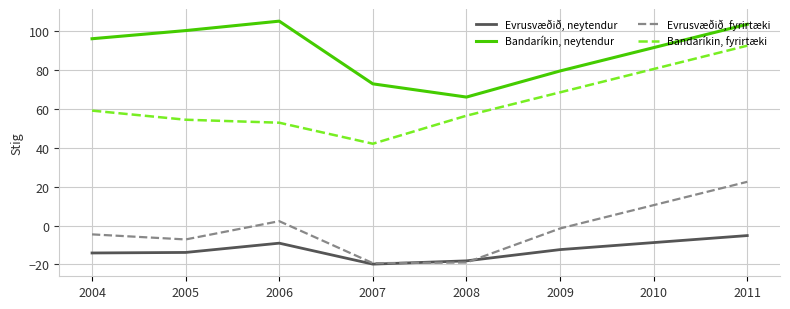

How many lines are shown in the chart?

4